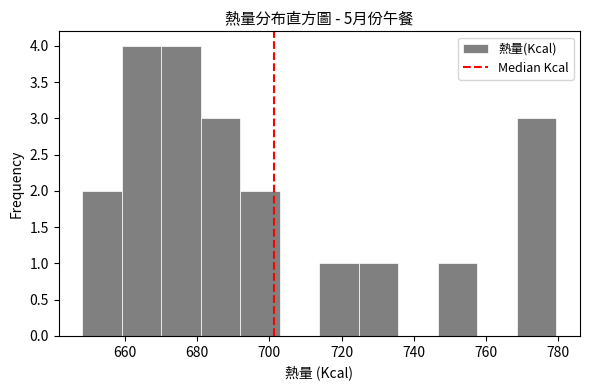

Reading left to right, list every bar in this chart as the range it spans on the x-axis followed by its height. Neither the bar edges nor the heights are printed on the chart, so give them approximately, as read against the axes.

648 to 660: 2
660 to 670: 4
670 to 682: 4
682 to 692: 3
692 to 702: 2
702 to 714: 0
714 to 724: 1
724 to 736: 1
736 to 746: 0
746 to 758: 1
758 to 768: 0
768 to 780: 3